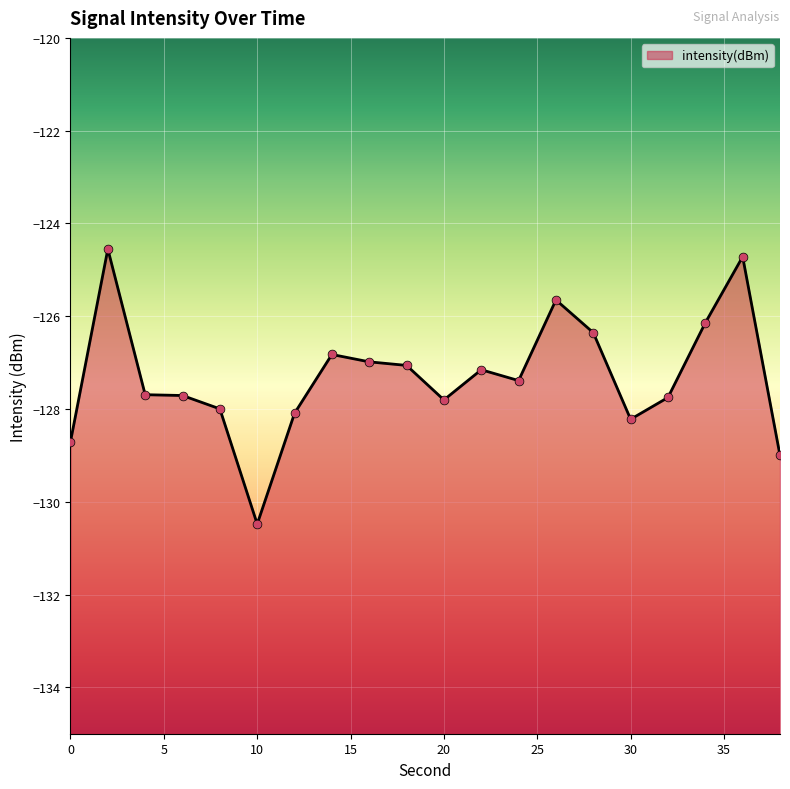

What is the change in value from 2 to 8?

-3.4